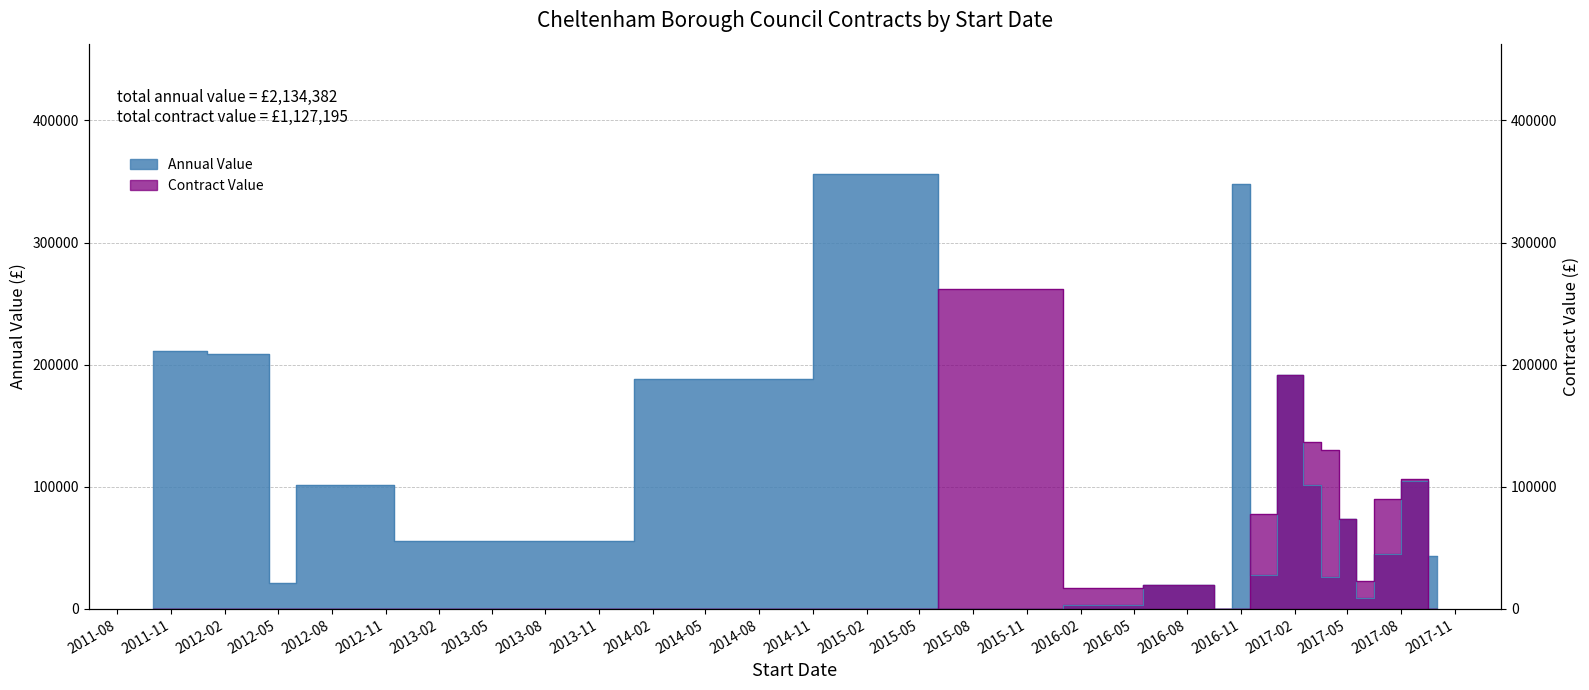

List the series in order of their overall mean, highest first.

Annual Value, Contract Value